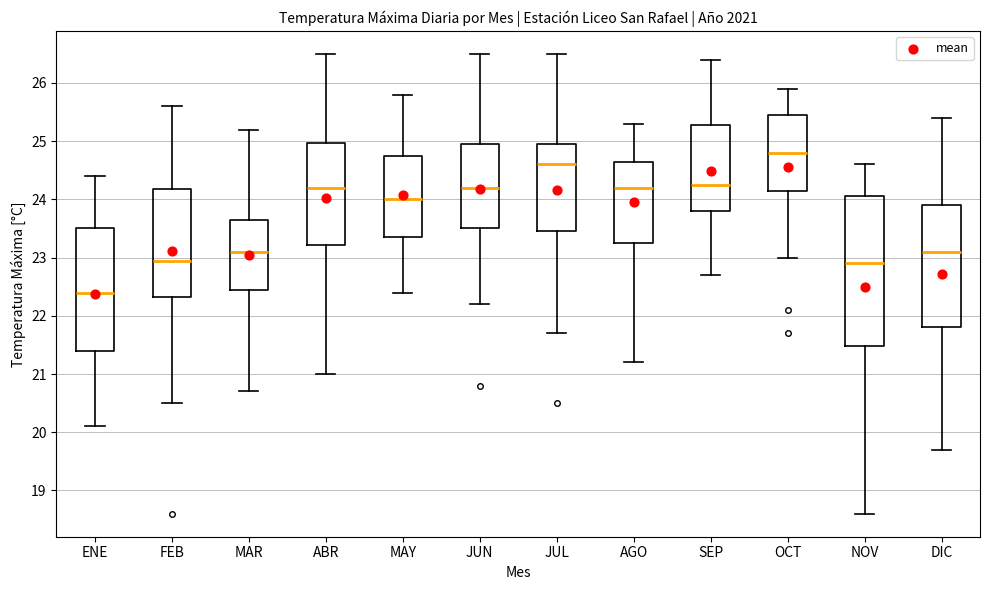

Which box's median line is the highest?

OCT